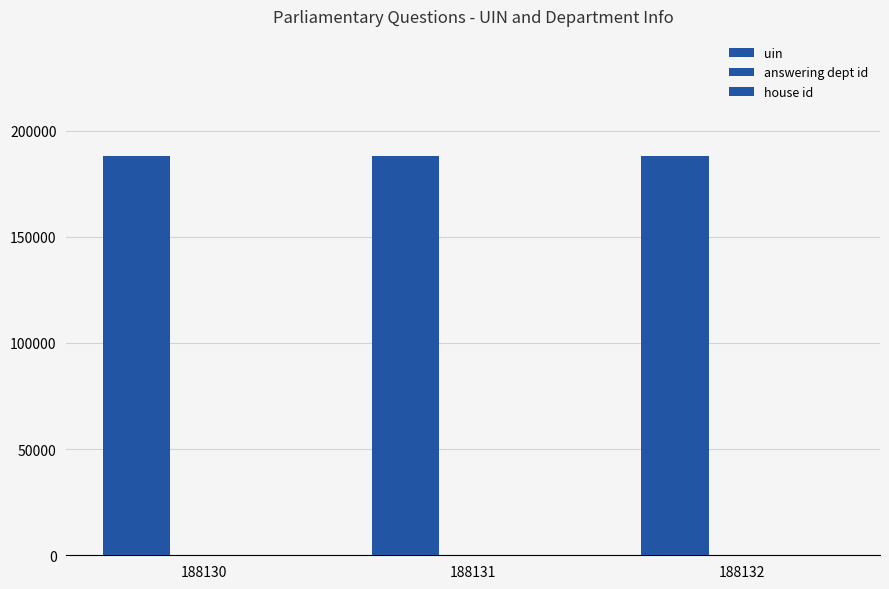

What is the sum of the uin values at 188132 and 188130?

376262